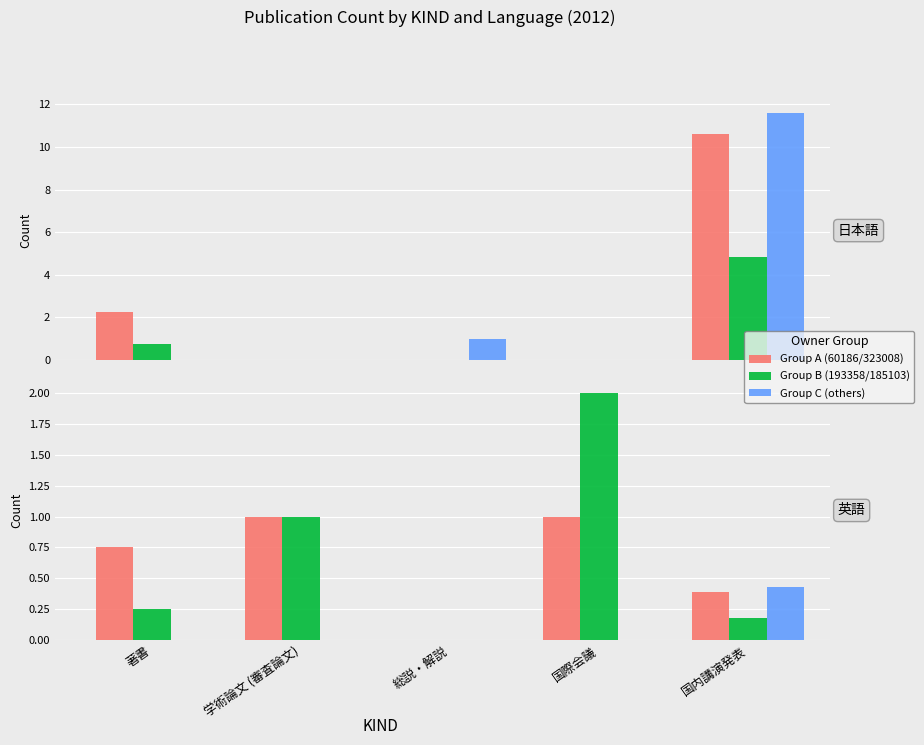

At which label does Group B (193358/185103) reach its peak?

国際会議